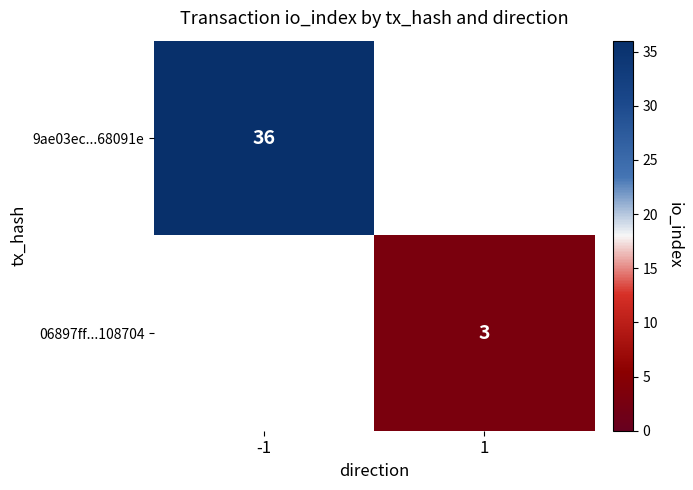

What is the smallest value displayed?

3.0